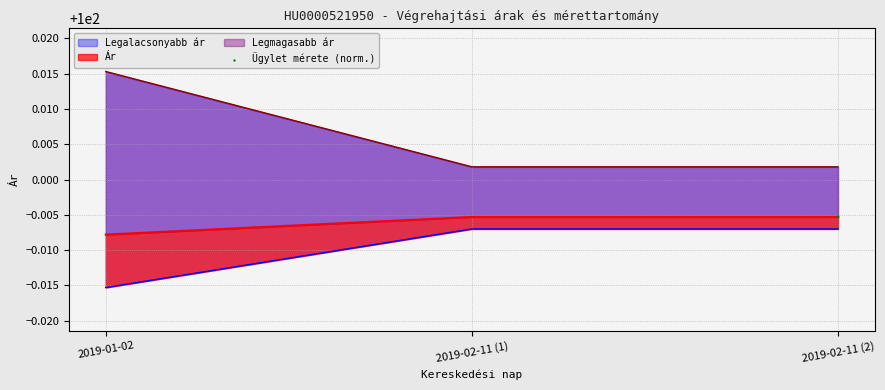

What is the ratio of the value at 2019-02-11 (2) to the value at 2019-02-11 (1)?

1.0